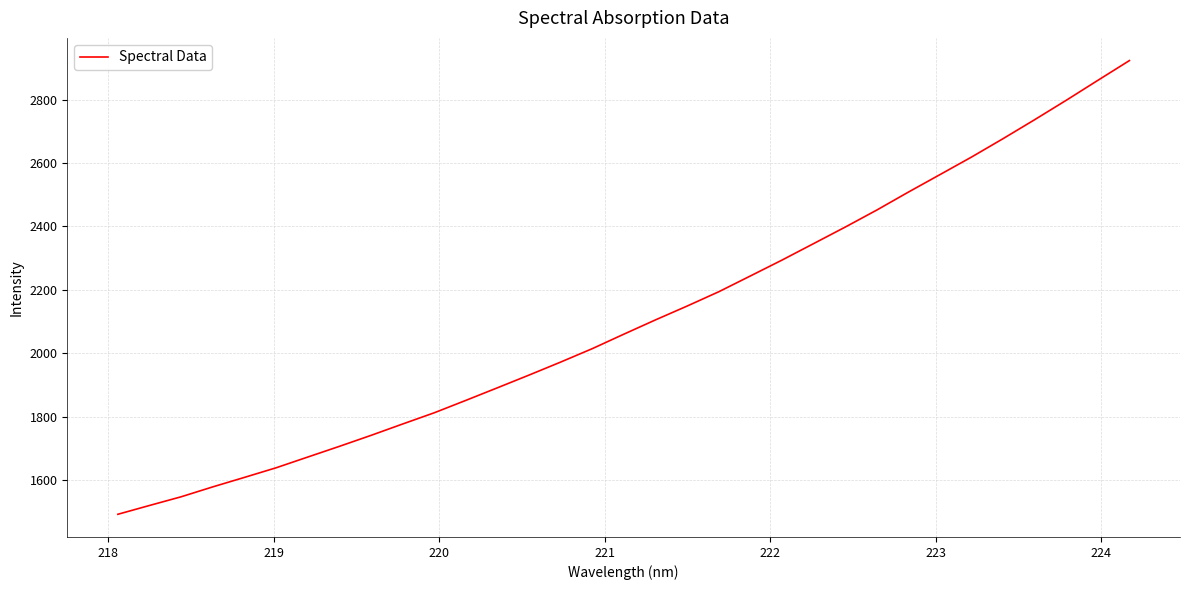

What is the sum of all values?

69678.8